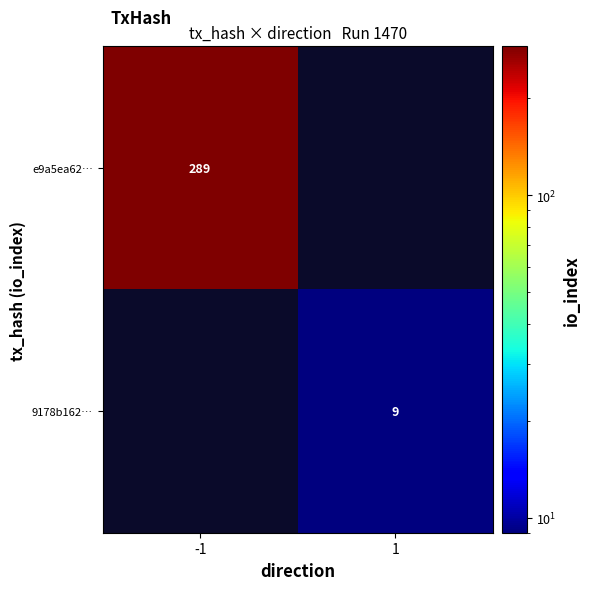

Is the value of 9178b162… at 1 greater than the value of e9a5ea62… at -1?

No